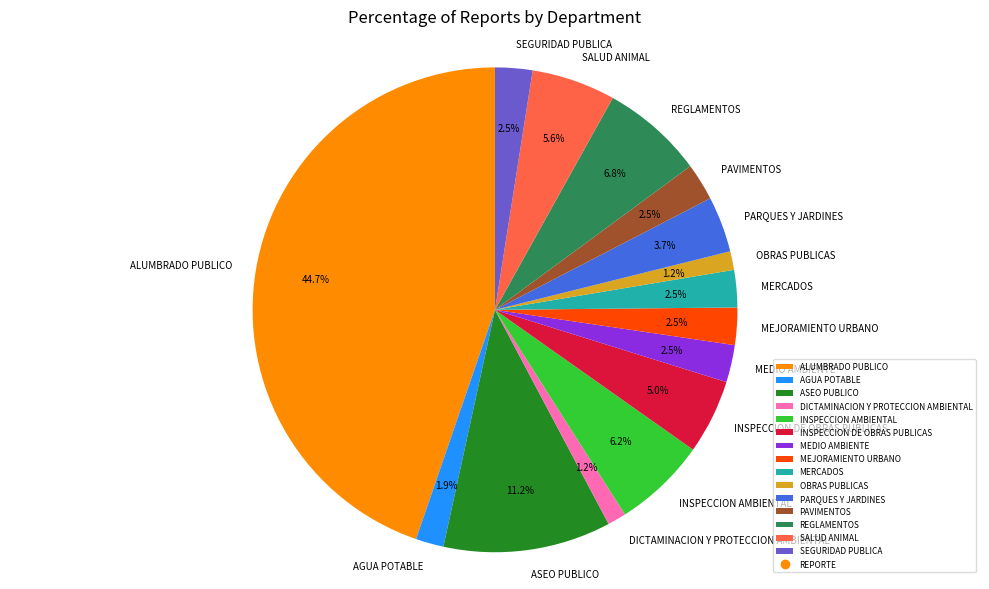

To the nearest percent, what percentage of the pie is ALUMBRADO PUBLICO?

45%